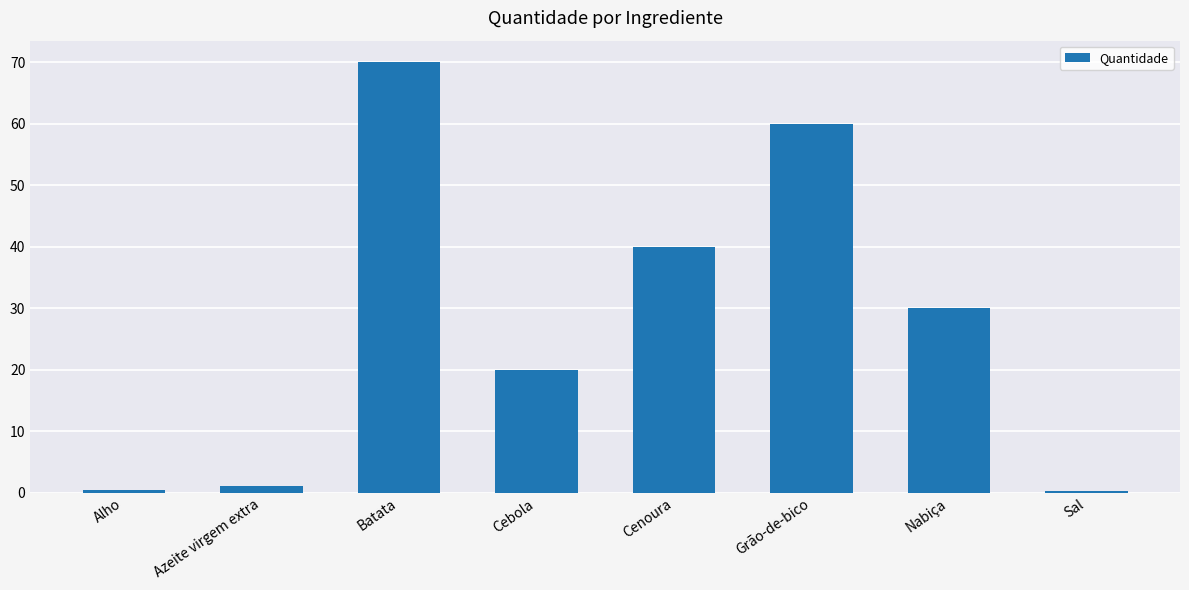

Which has a higher value, Alho or Cenoura?

Cenoura